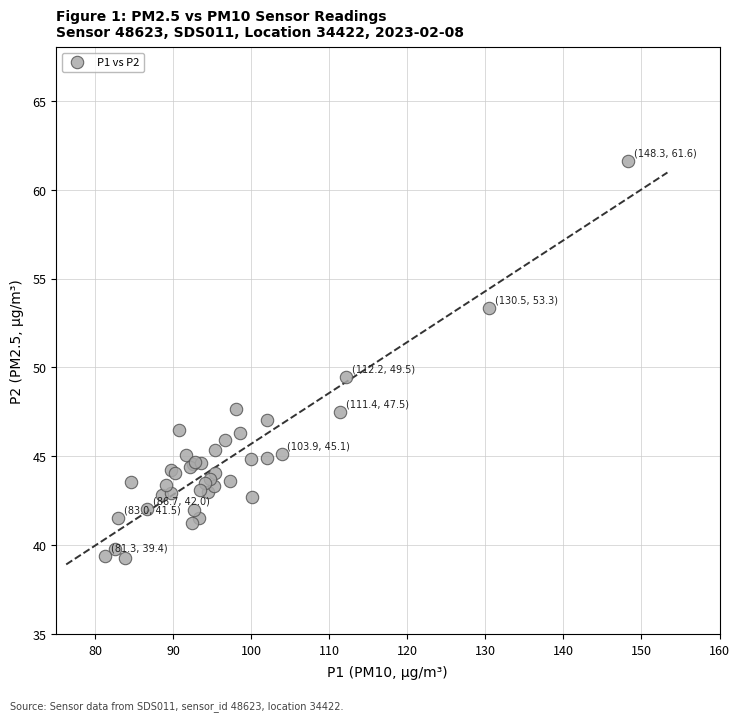

What Y value in the scatter plot is closest to 50?

49.5